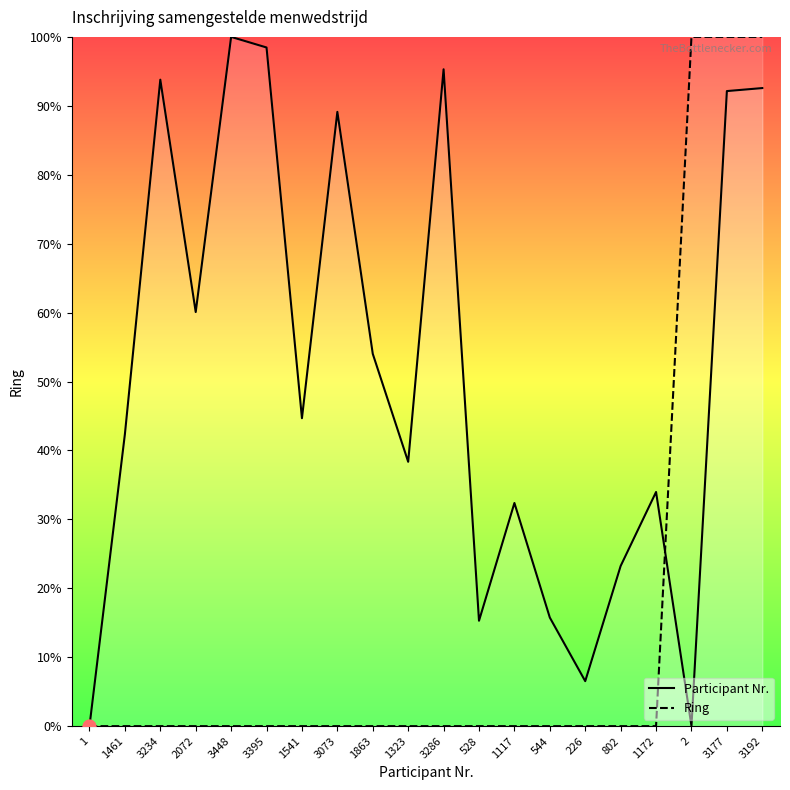

At which category is the sum across all series the highest?

3192